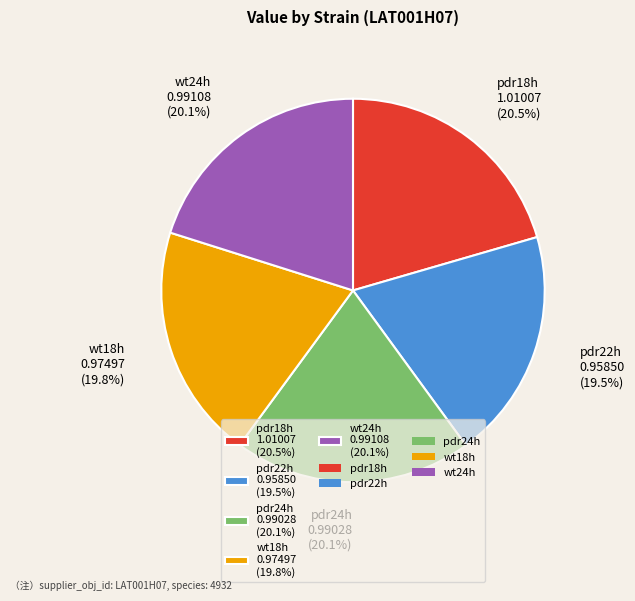

Is the sum of pdr24h and wt24h greater than half?

No